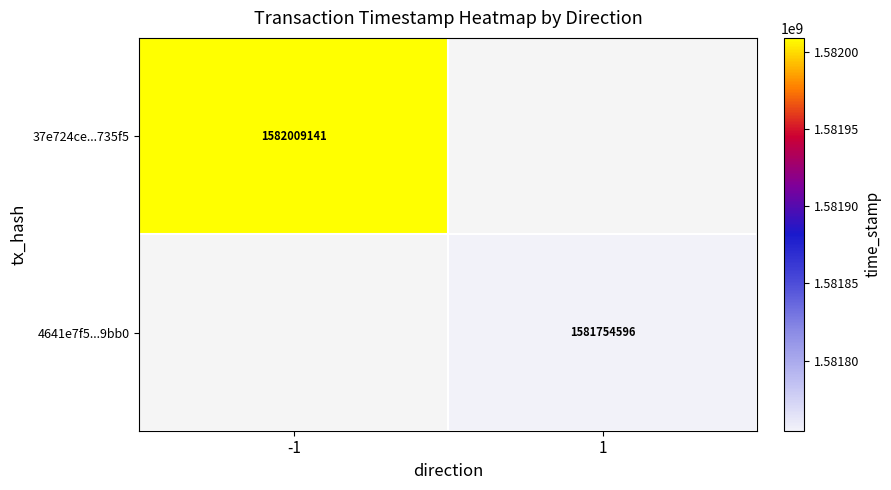

The value of 37e724ce...735f5 at -1 is 1582009141. True or false?

True